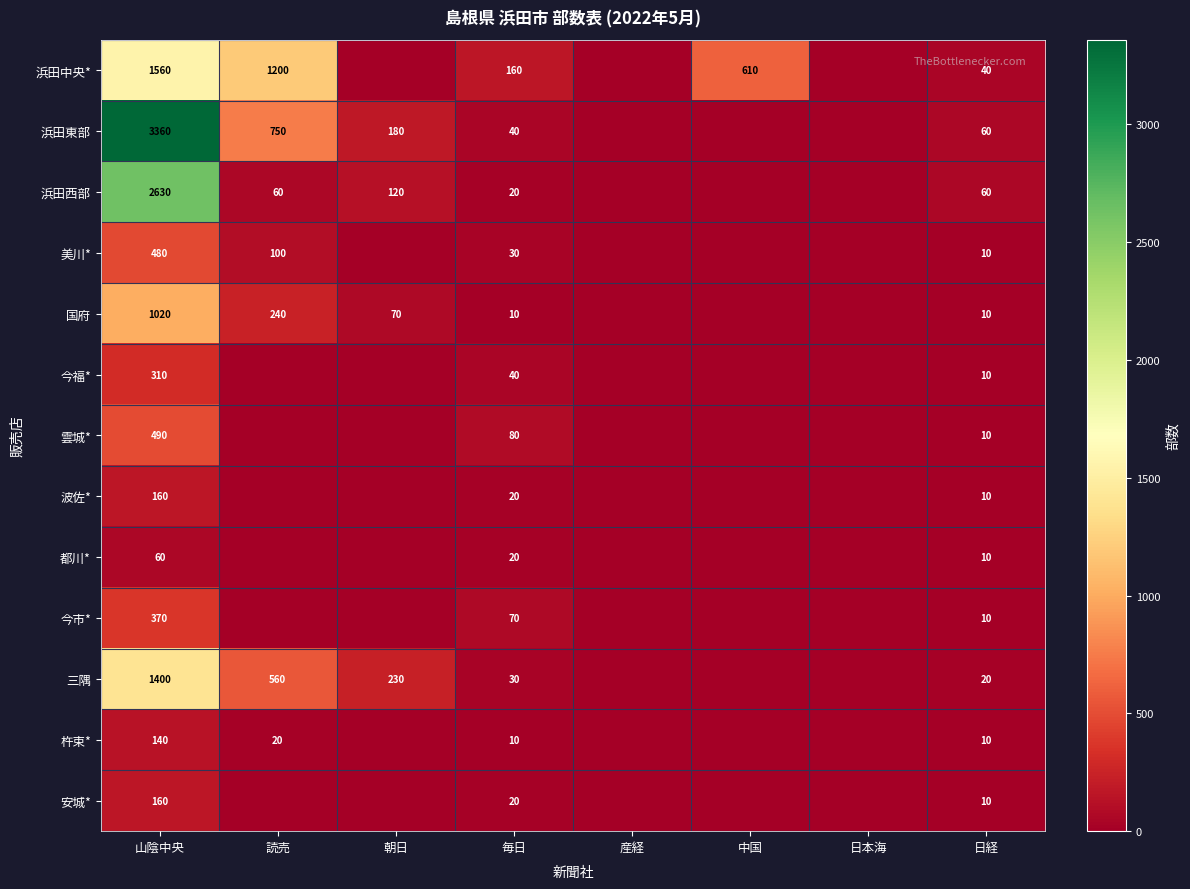

Which category has the lowest value across all series?

朝日